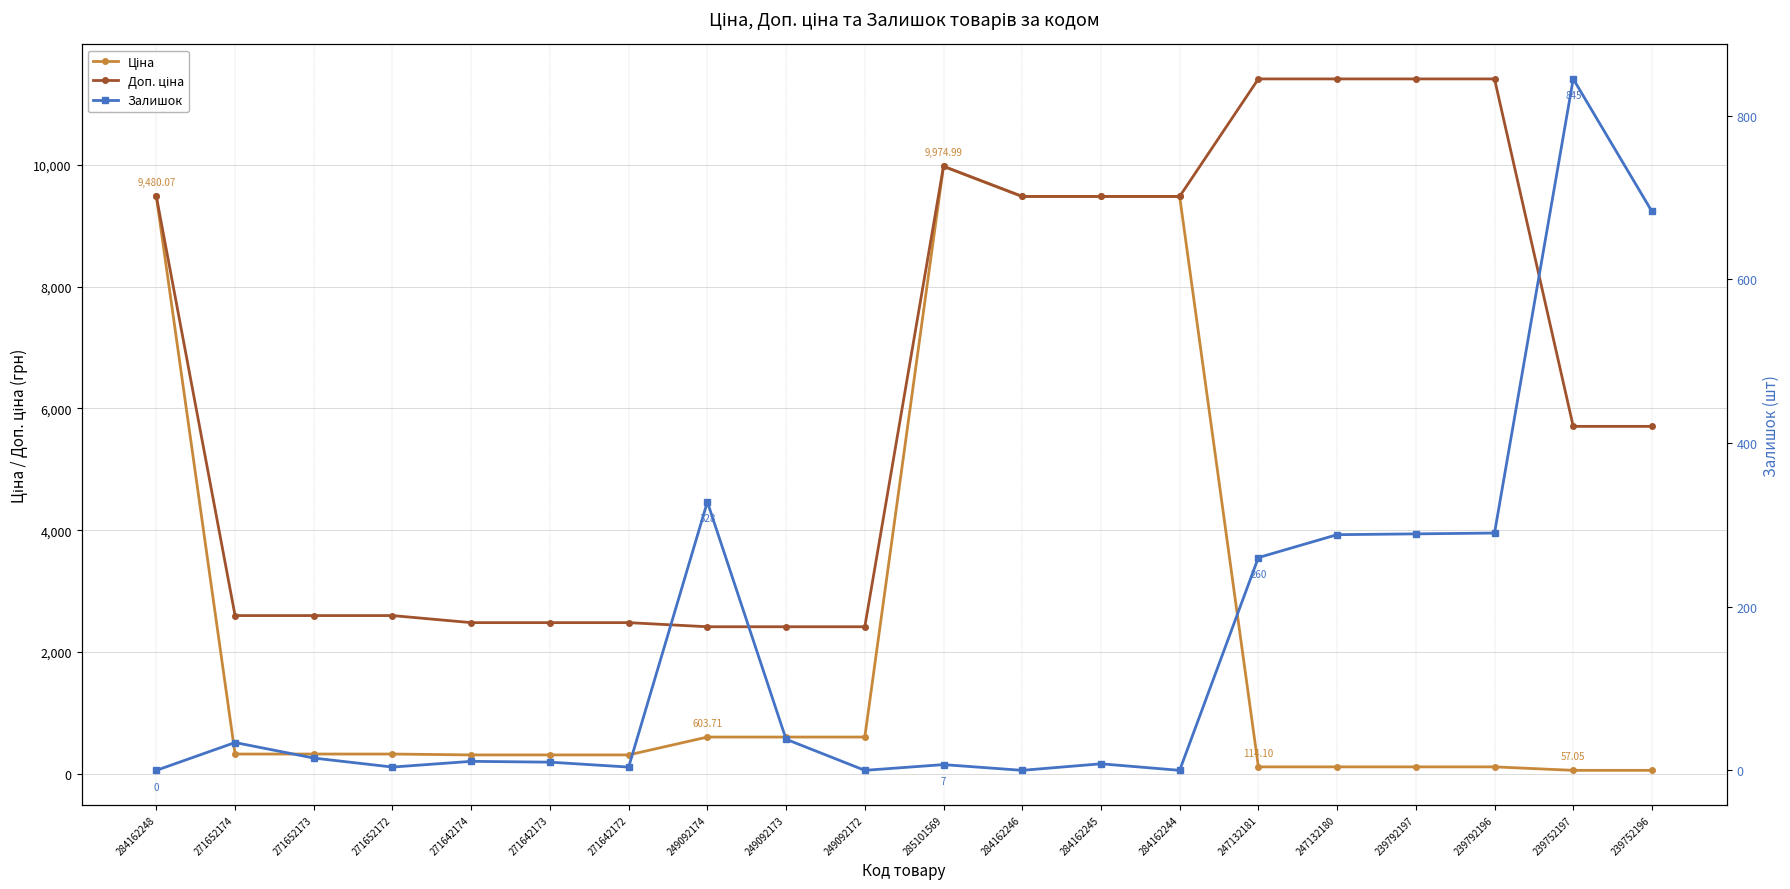

Reading left to right, list all the values displayed in this chart.

Ціна: 284162248=9480.1	271652174=324.8	271652173=324.8	271652172=324.8	271642174=310.3	271642173=310.3	271642172=310.3	249092174=603.7	249092173=603.7	249092172=603.7	285101569=9975.0	284162246=9480.1	284162245=9480.1	284162244=9480.1	247132181=114.1	247132180=114.1	239792197=114.1	239792196=114.1	239752197=57.0	239752196=57.0
Доп. ціна: 284162248=9480.1	271652174=2598.3	271652173=2598.3	271652172=2598.3	271642174=2482.4	271642173=2482.4	271642172=2482.4	249092174=2414.8	249092173=2414.8	249092172=2414.8	285101569=9975.0	284162246=9480.1	284162245=9480.1	284162244=9480.1	247132181=11410.0	247132180=11410.0	239792197=11410.0	239792196=11410.0	239752197=5705.0	239752196=5705.0
Залишок: 284162248=0.0	271652174=34.0	271652173=15.0	271652172=4.0	271642174=11.0	271642173=10.0	271642172=4.0	249092174=328.0	249092173=38.0	249092172=0.0	285101569=7.0	284162246=0.0	284162245=8.0	284162244=0.0	247132181=260.0	247132180=288.0	239792197=289.0	239792196=290.0	239752197=845.0	239752196=683.0